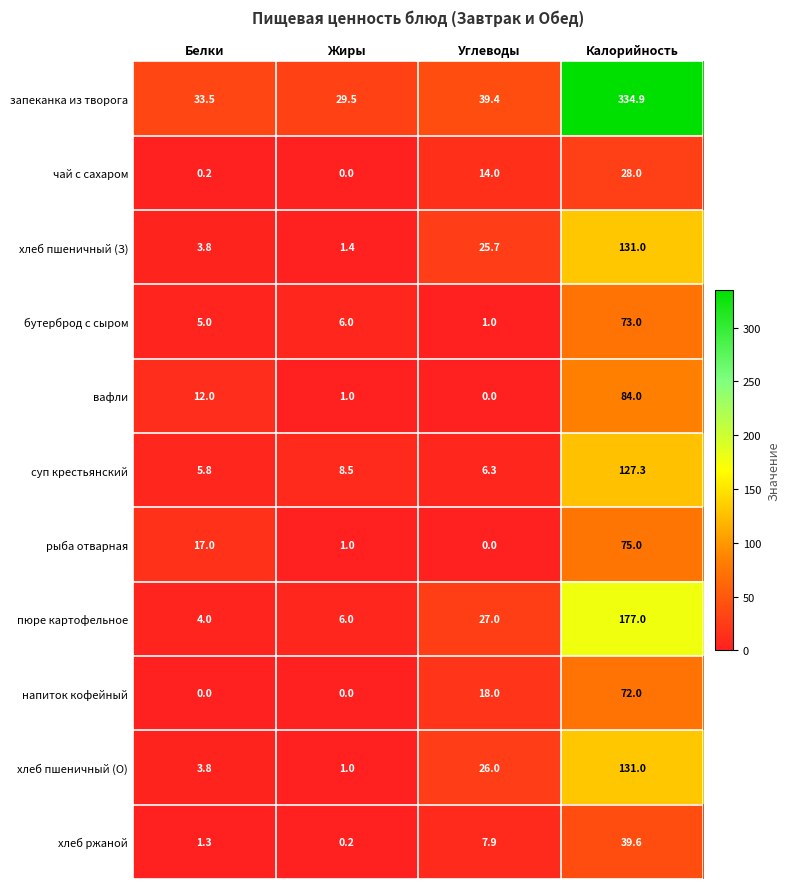

Is it true that хлеб пшеничный (О) equals 10.3 at Углеводы?

False